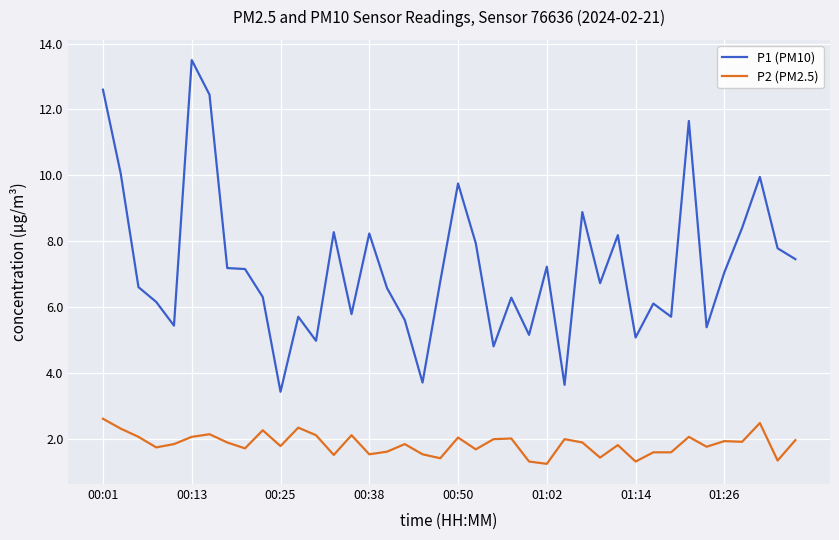

True or false: P2 (PM2.5) and P1 (PM10) cross at least once.

False